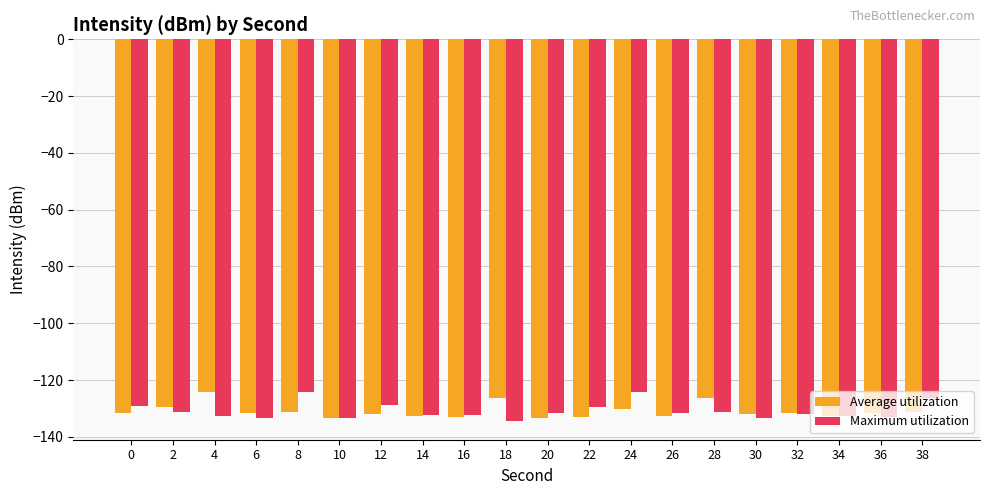

What is the maximum value shown in the chart?

-124.1